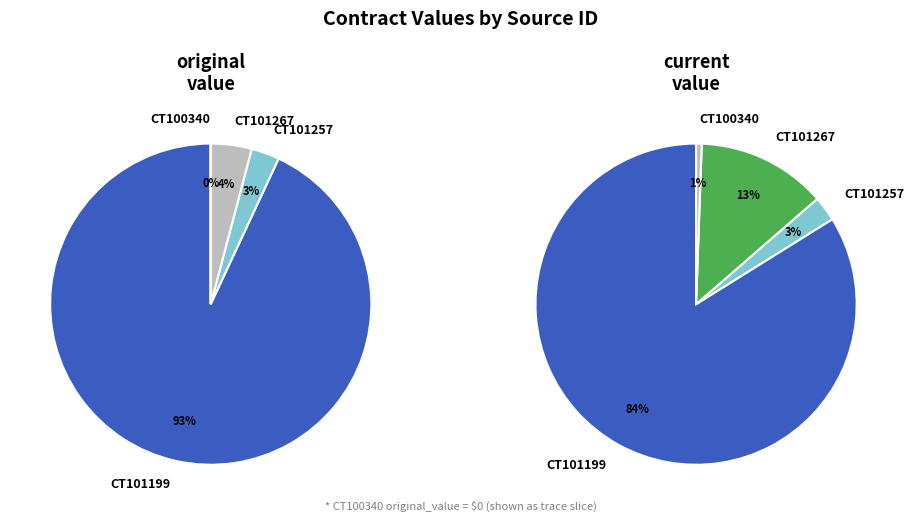

To the nearest percent, what portion does CT101199 represent?

93%